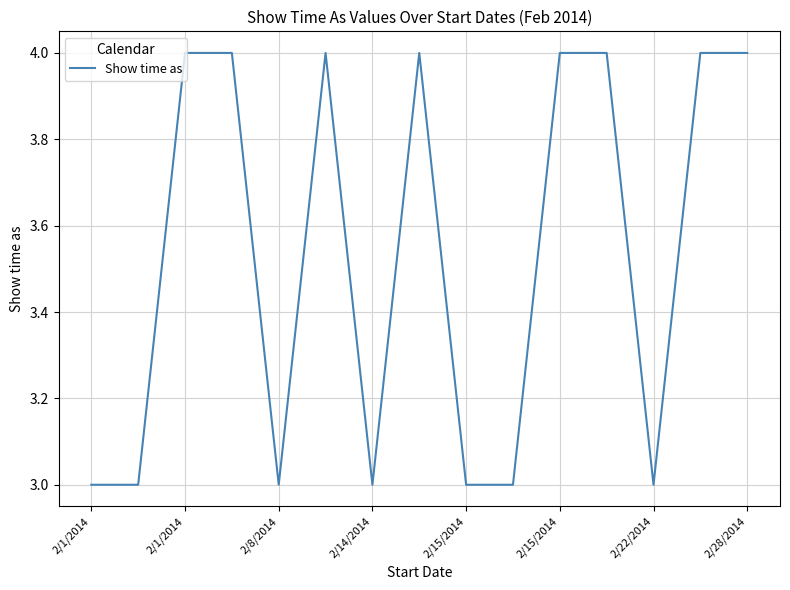

What is the minimum value shown in the chart?

3